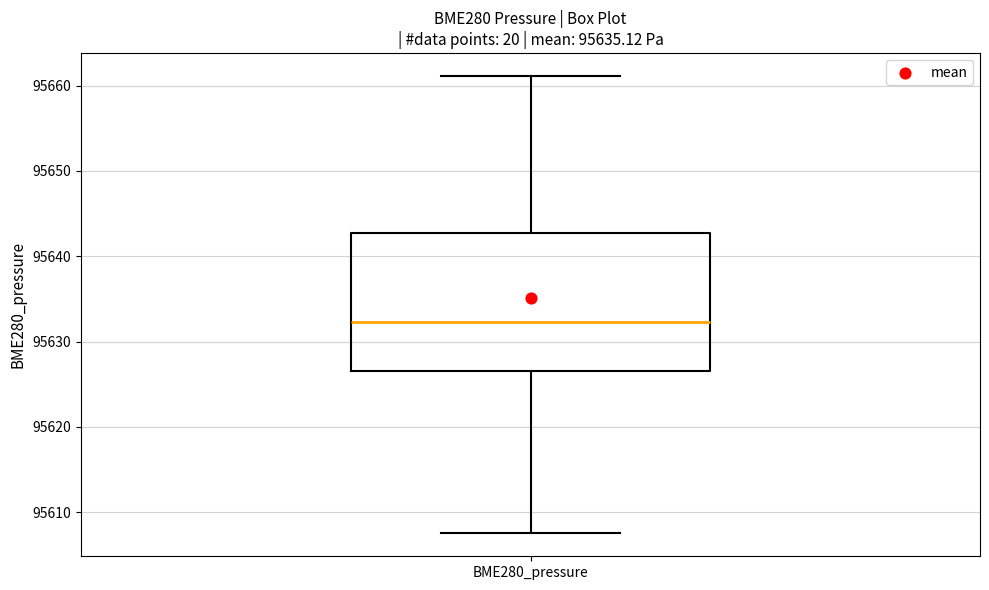

Where does the lower whisker of the box for BME280_pressure end on the y-axis? The values are not printed on the chart, so give them approximately, as read against the axis.

95608